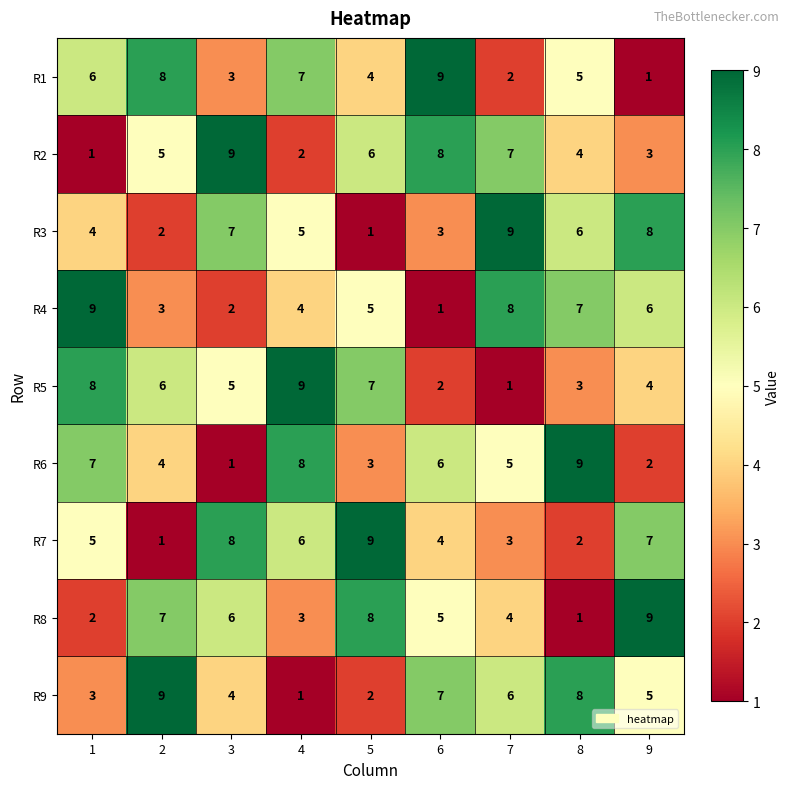

List the labels in order of R1 value, smallest first.

9, 7, 3, 5, 8, 1, 4, 2, 6